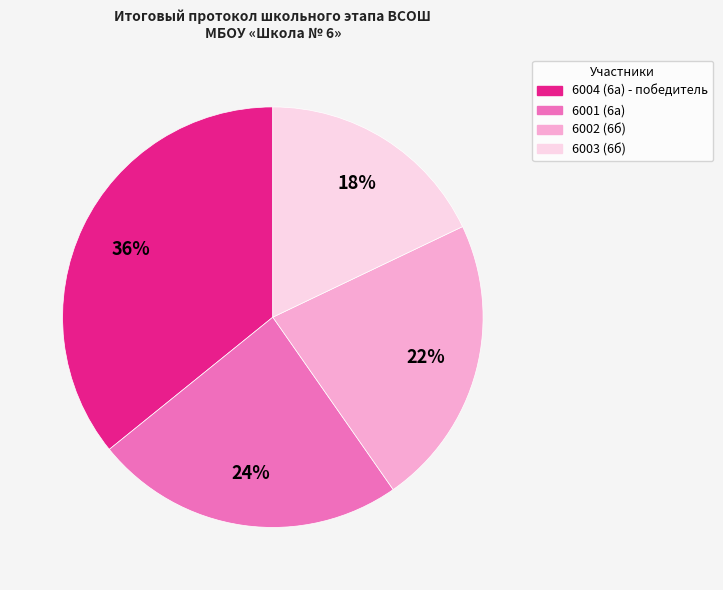

Is it true that 6004 (6а) - победитель is 36% of the pie?

True